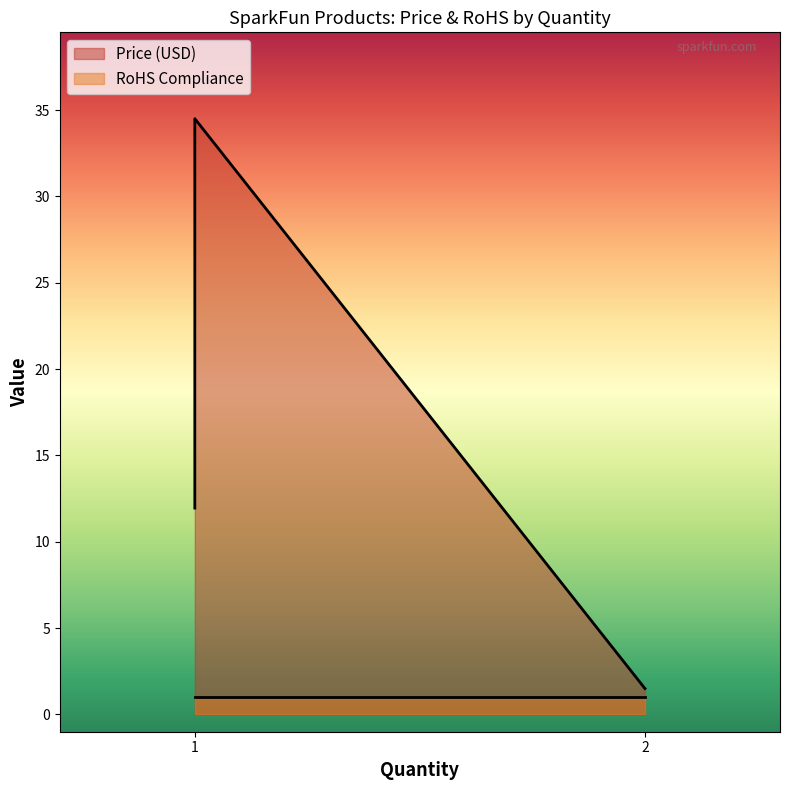

The value of Price (USD) at 1 is 51.9. True or false?

False